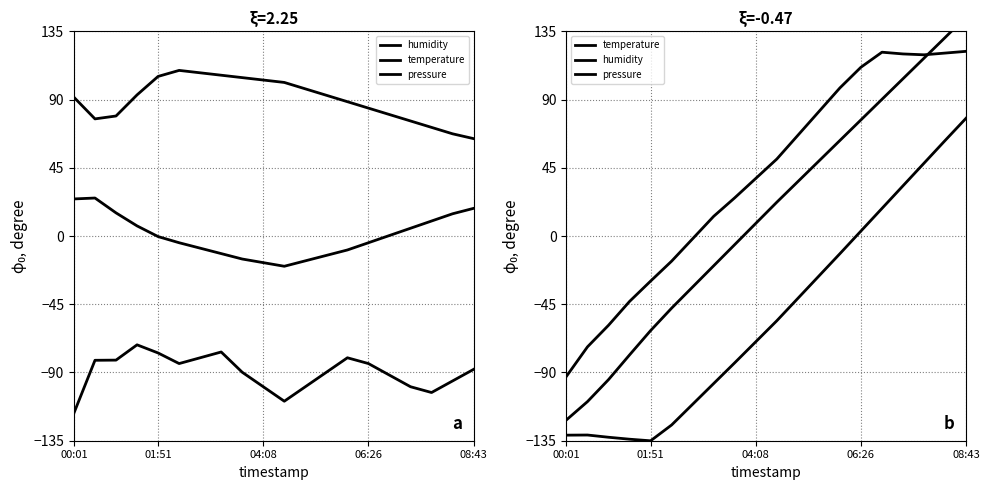

True or false: temperature and pressure cross at least once.

False